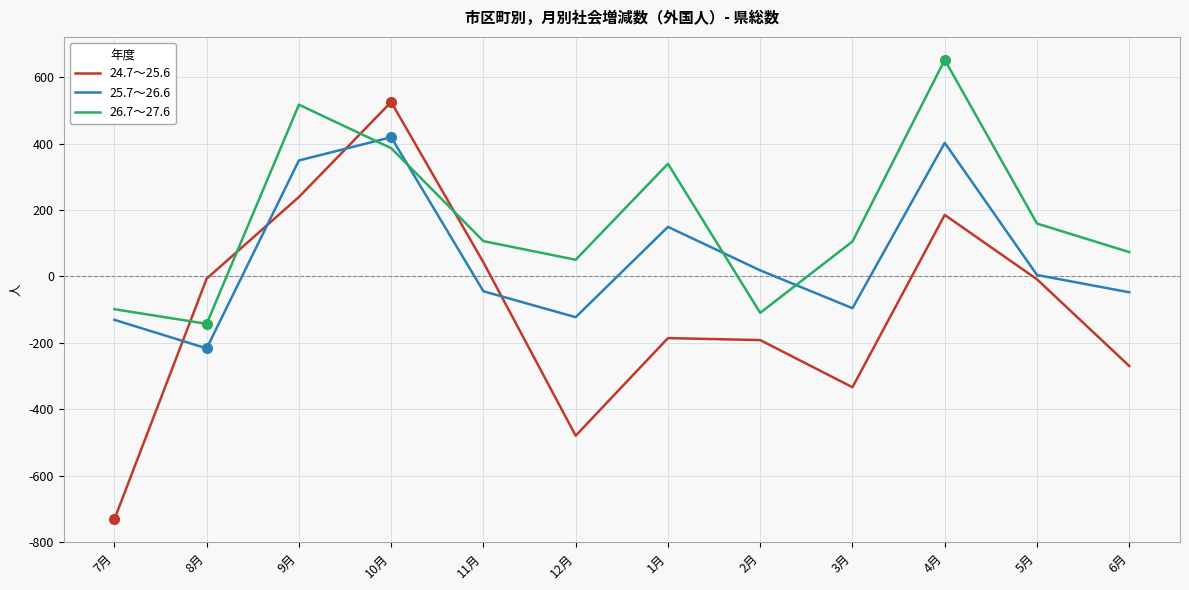

Does the chart have visible grid lines?

Yes